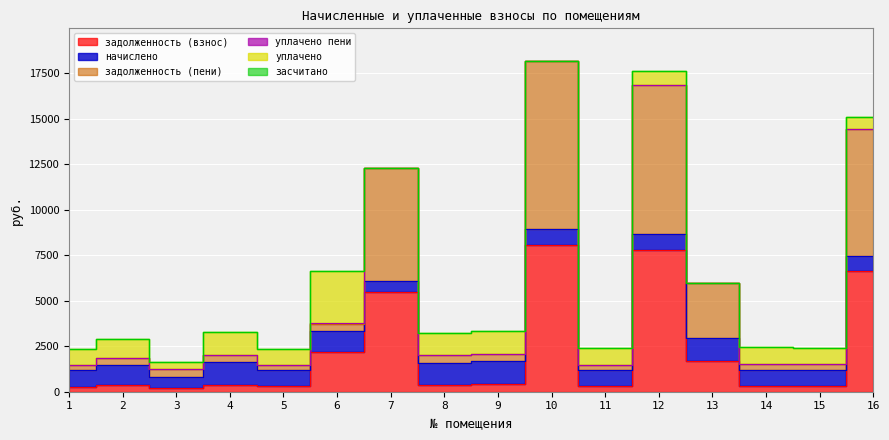

At which label does задолженность (взнос) first exceed 394?

4